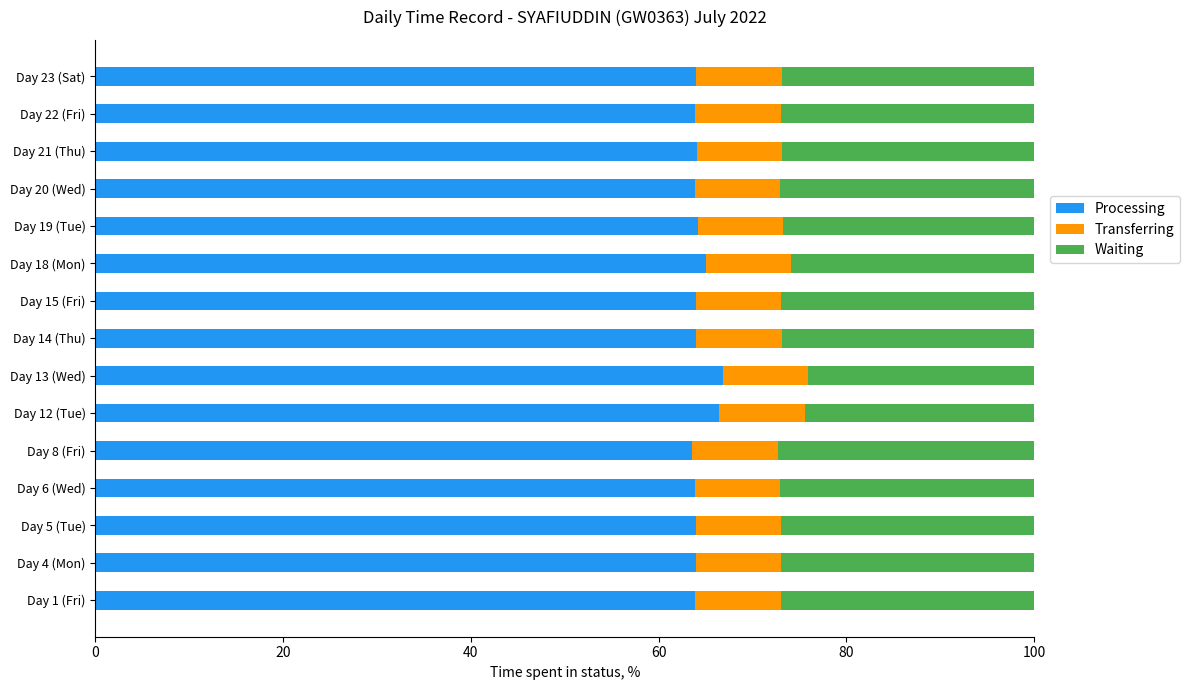

The Processing series shows 99.8 at Day 4 (Mon). True or false?

False